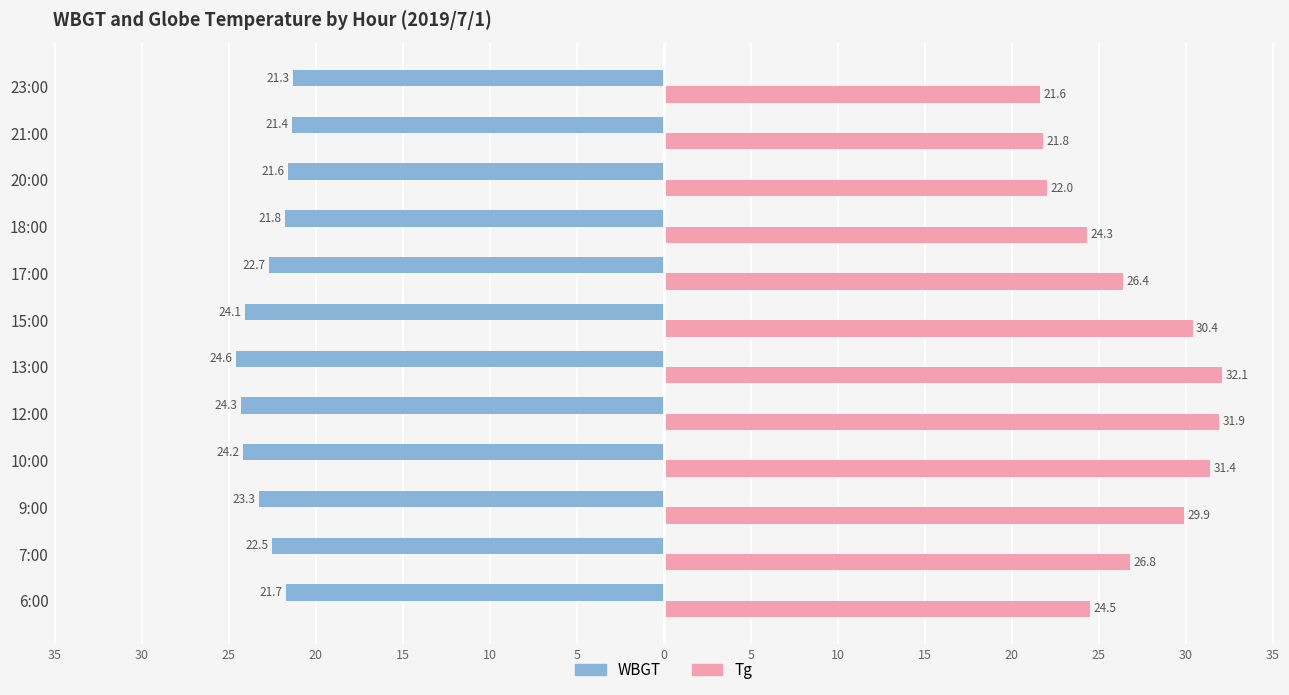

What are all the series names shown in the legend?

WBGT, Tg